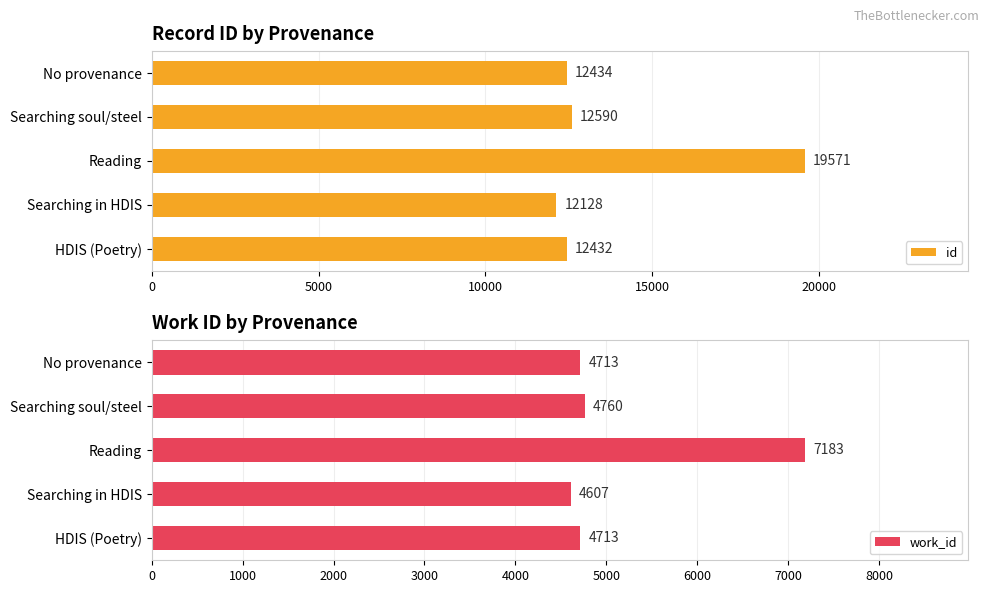

What is the approximate value of work_id at Reading, to the nearest 50?

7200